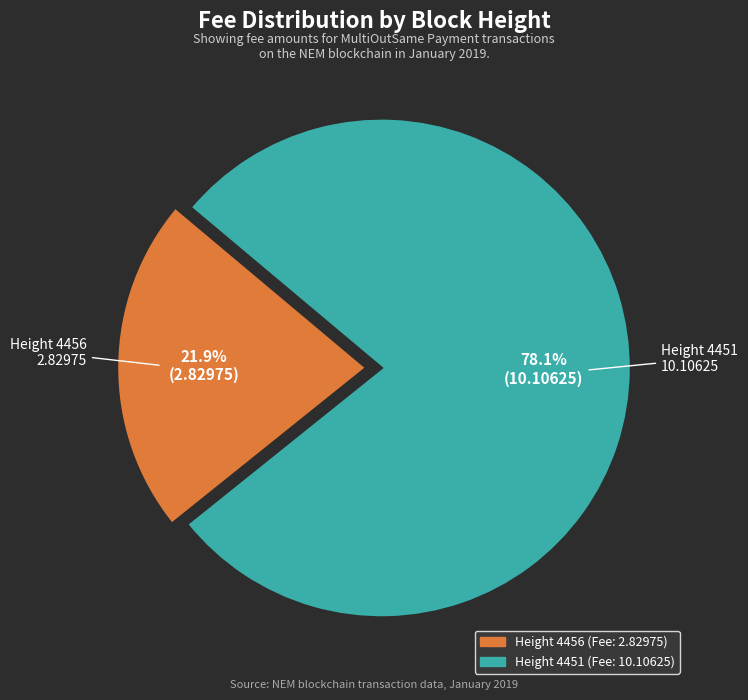

Is there a majority slice in this chart?

Yes